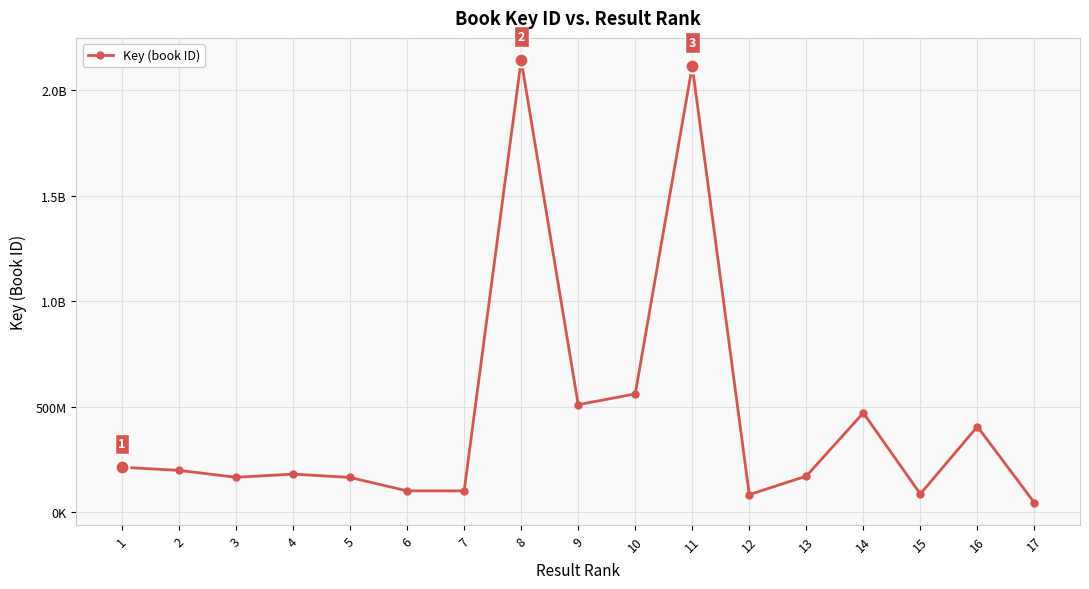

What is the sum of all values?

7707679243